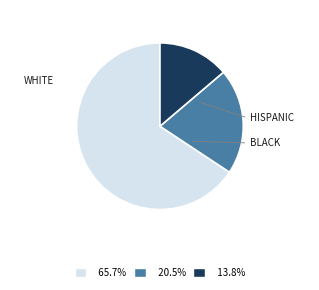

Is there any slice that represents more than half of the pie?

Yes